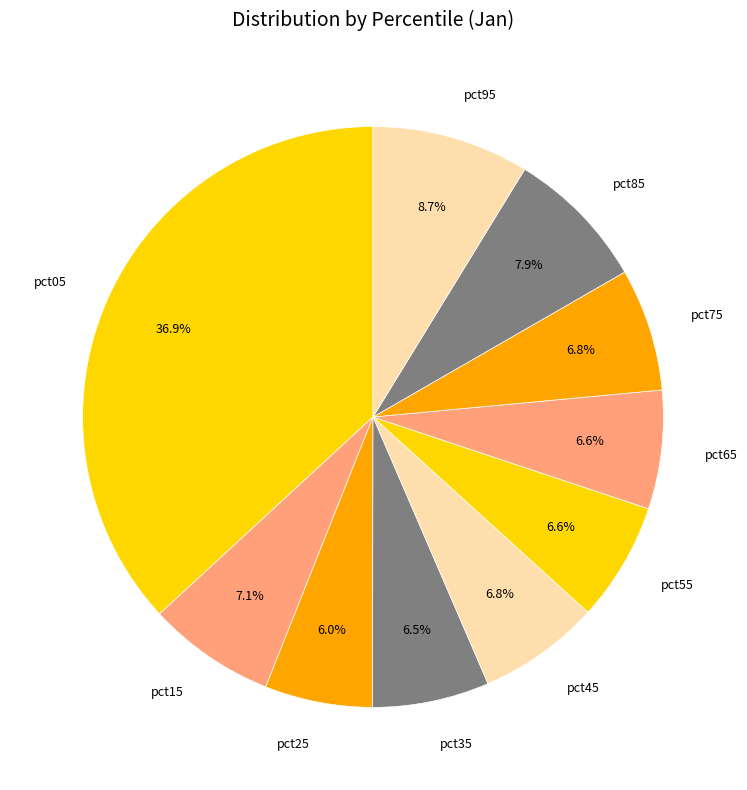

Which slice is the largest?

pct05